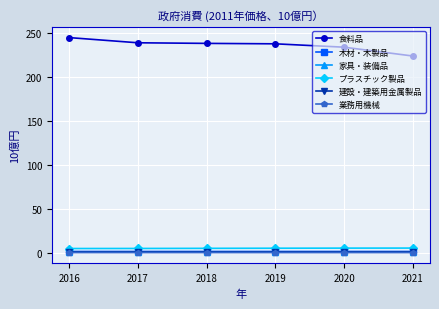

Which series has the largest total across all categories?

食料品